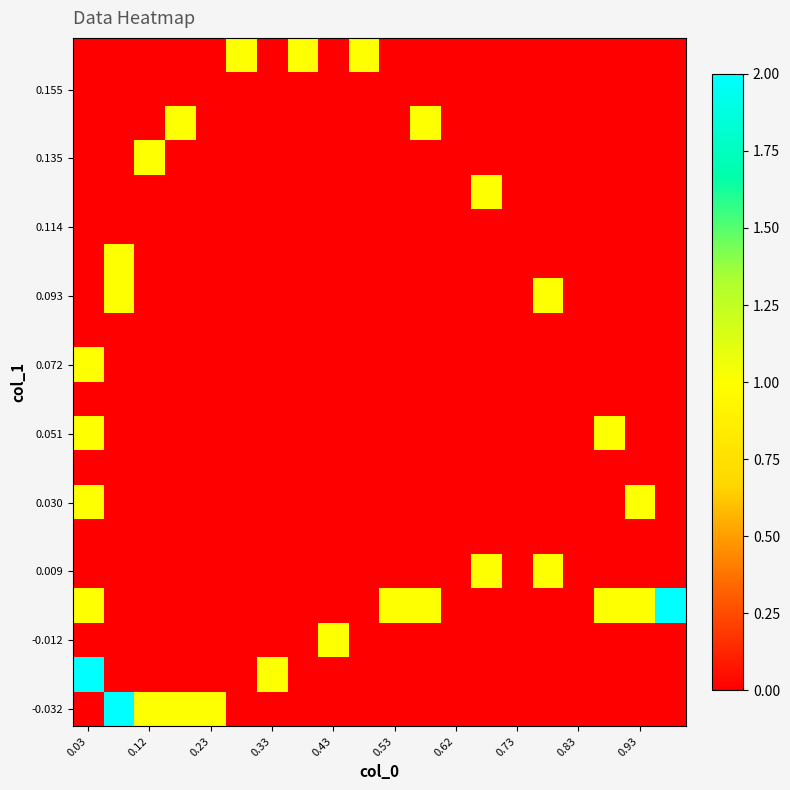

At how many categories does at least one series exceed 1?

3